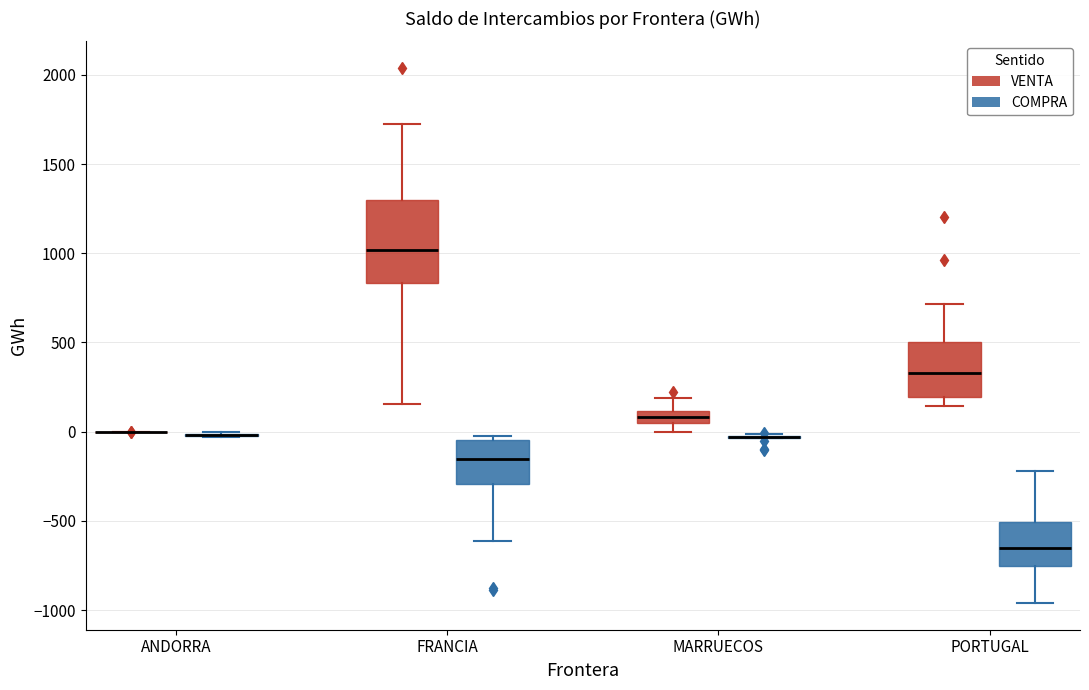

Comparing the boxes themselves (not the whiskers), which one is the tallest?

FRANCIA (VENTA)